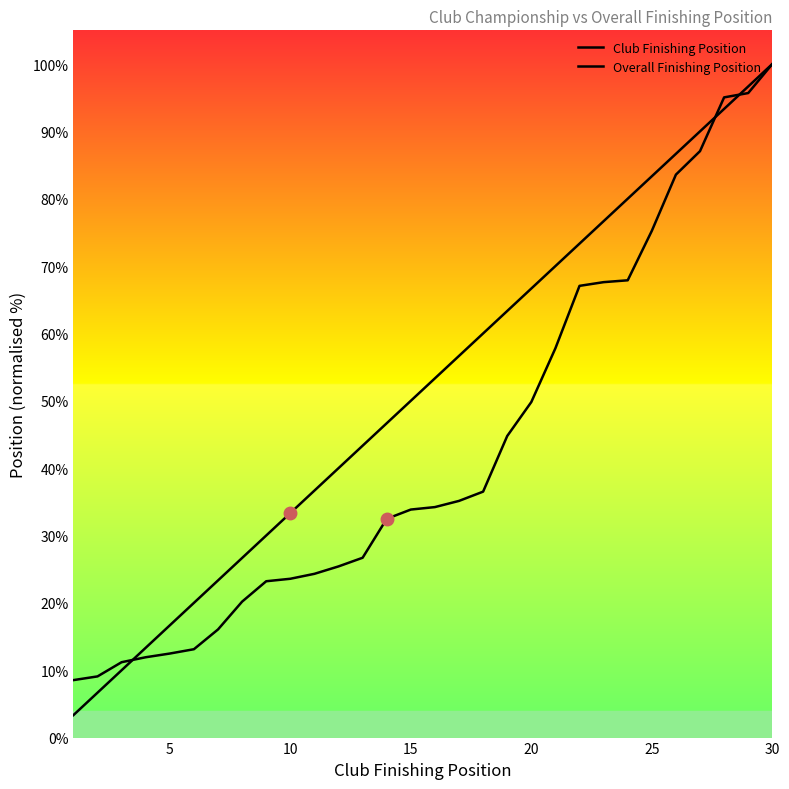

How many lines are shown in the chart?

2